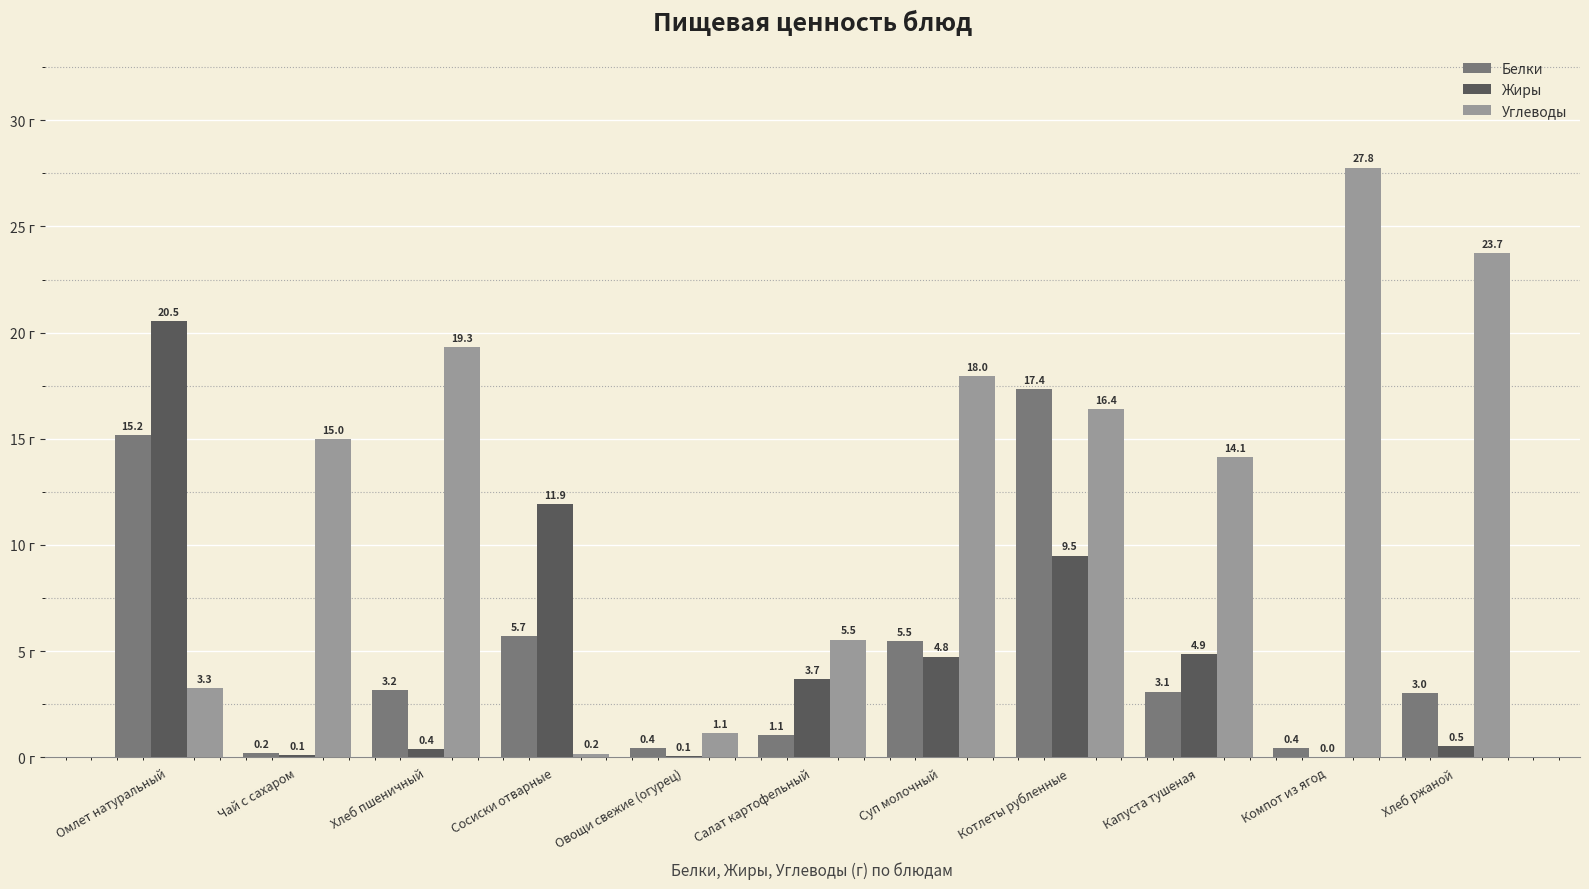

Between Капуста тушеная and Компот из ягод, which series saw the biggest shift?

Углеводы